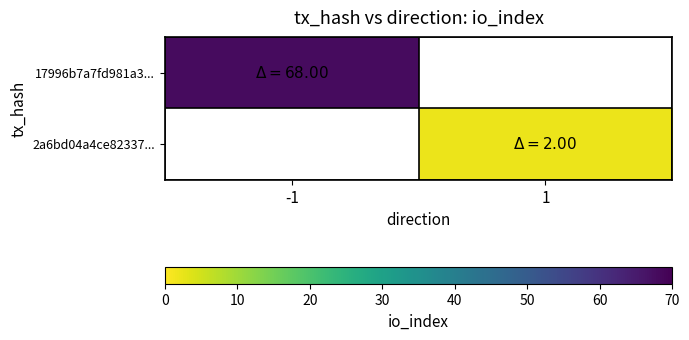

List the labels in order of 2a6bd04a4ce82337... value, smallest first.

-1, 1